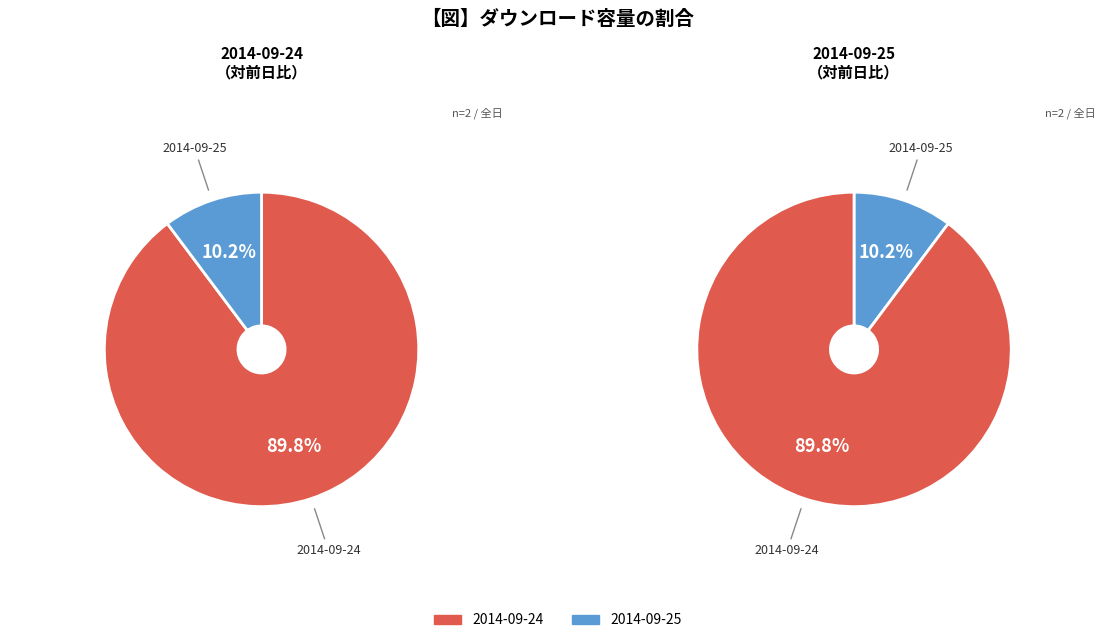

What percentage is the 2014-09-25 slice, to the nearest percent?

10%